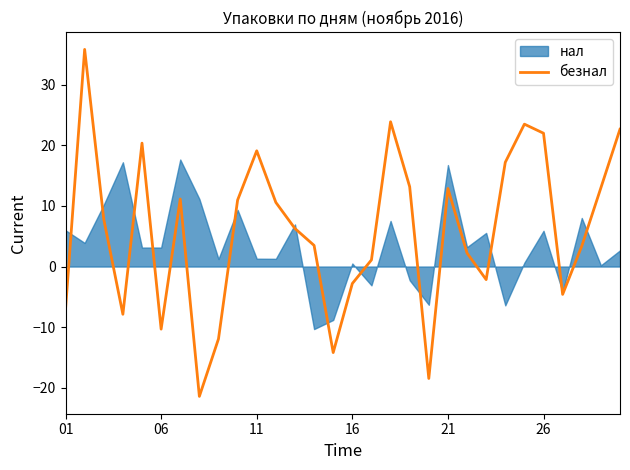

True or false: there are more than 1 points higher than both neighbors.

True